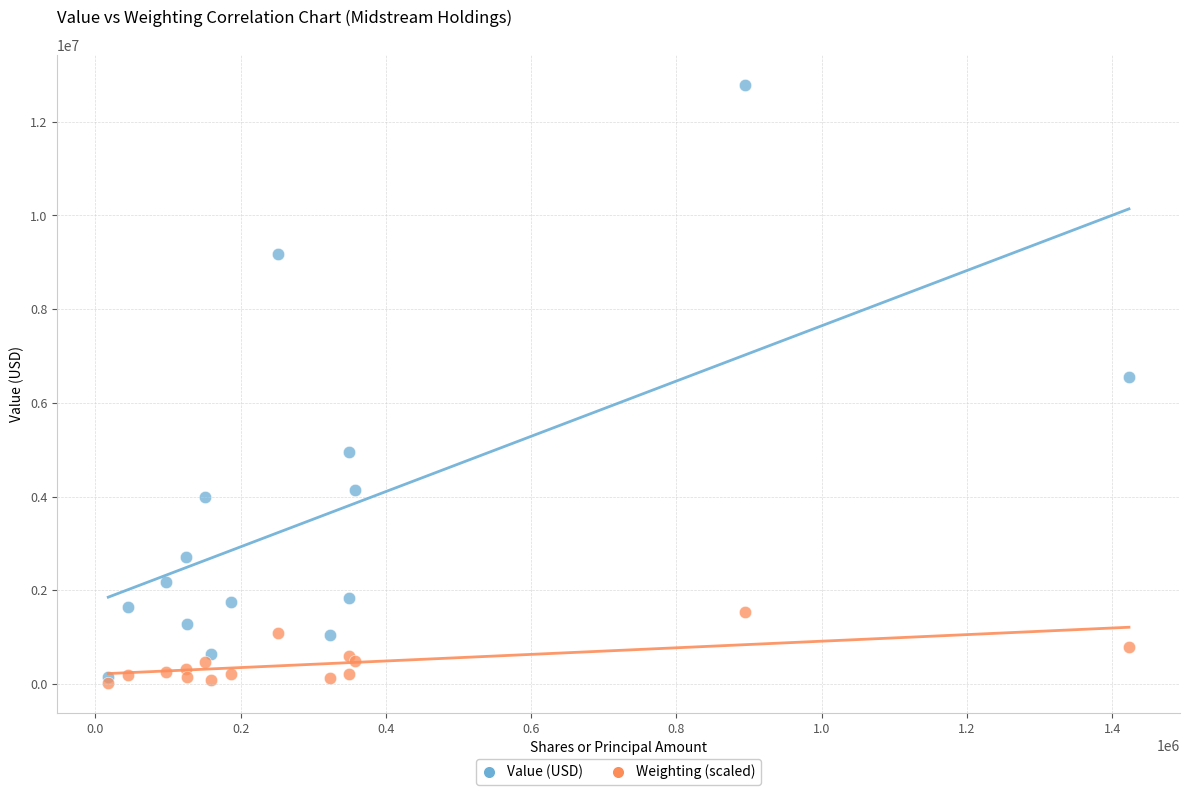

Across all series, what Y value is closest to 6402550?

6546000.0